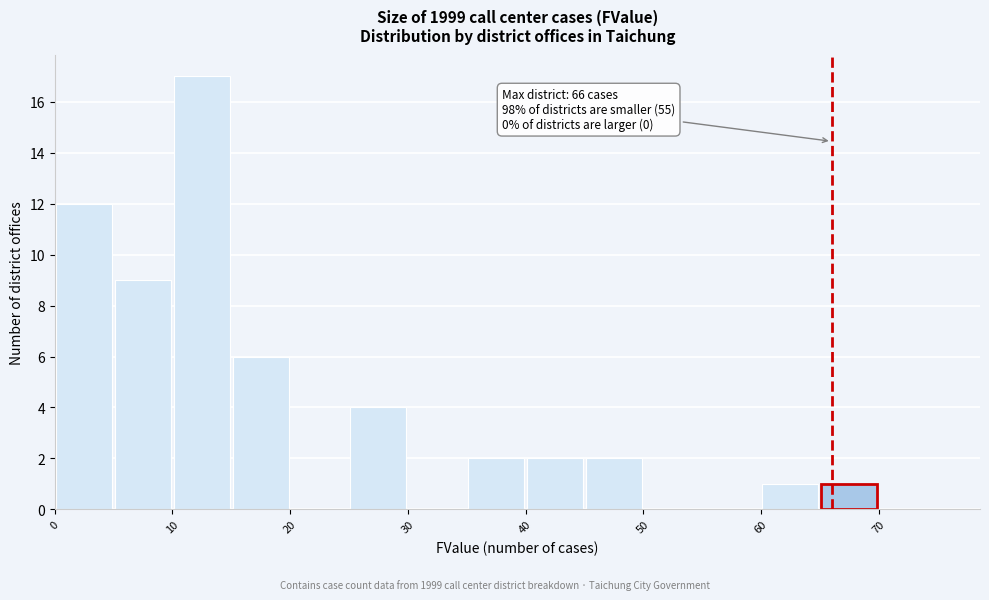

Which range on the x-axis has the tallest bar?

10 to 15